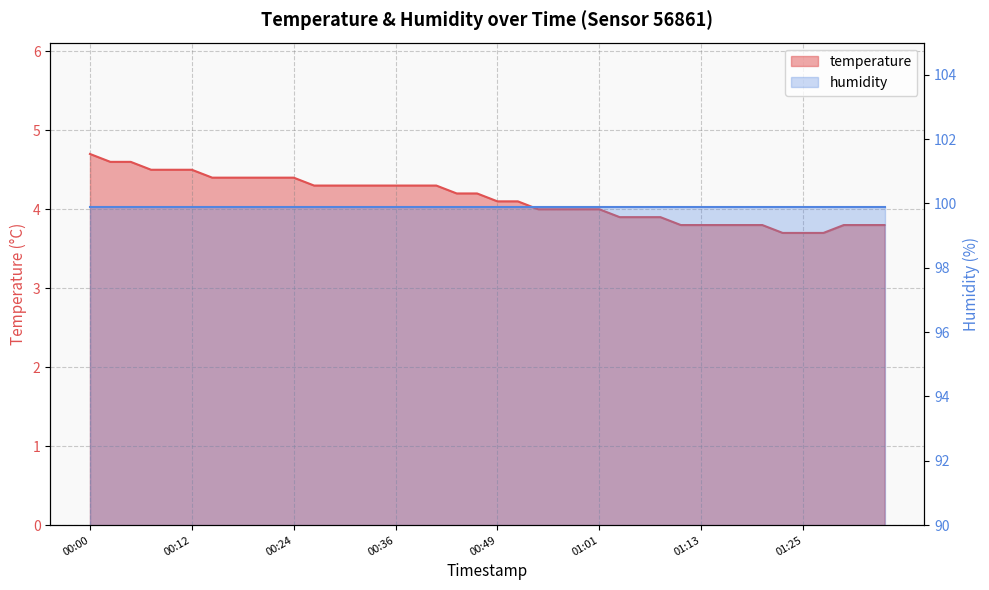

Reading left to right, list all the values displayed in this chart.

4.7	4.6	4.6	4.5	4.5	4.5	4.4	4.4	4.4	4.4	4.4	4.3	4.3	4.3	4.3	4.3	4.3	4.3	4.2	4.2	4.1	4.1	4.0	4.0	4.0	4.0	3.9	3.9	3.9	3.8	3.8	3.8	3.8	3.8	3.7	3.7	3.7	3.8	3.8	3.8